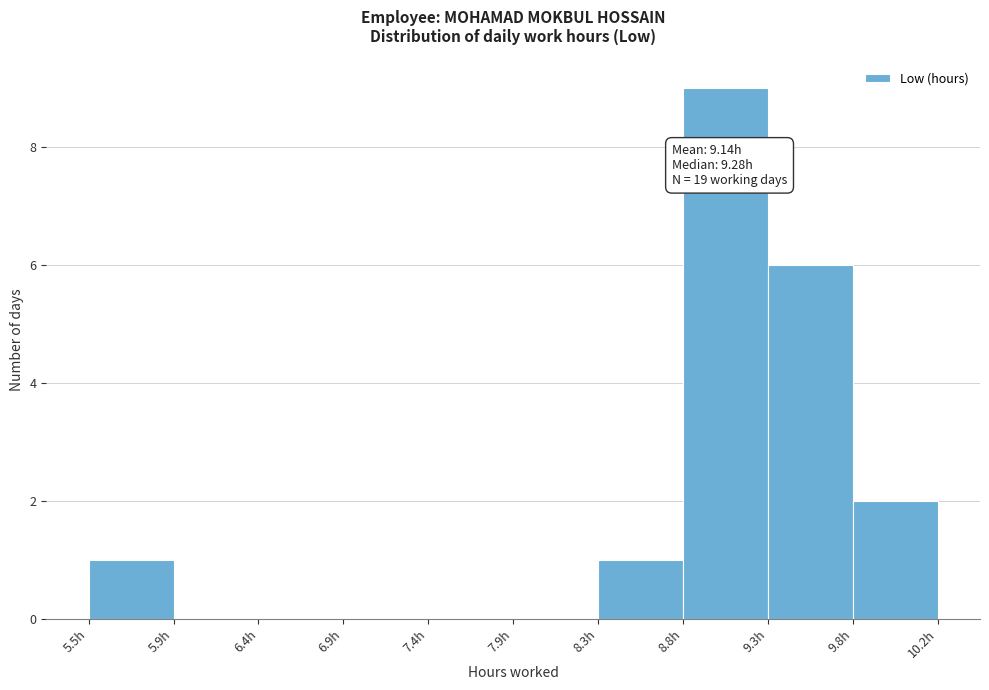

Which range on the x-axis has the tallest bar?

8.80 to 9.30